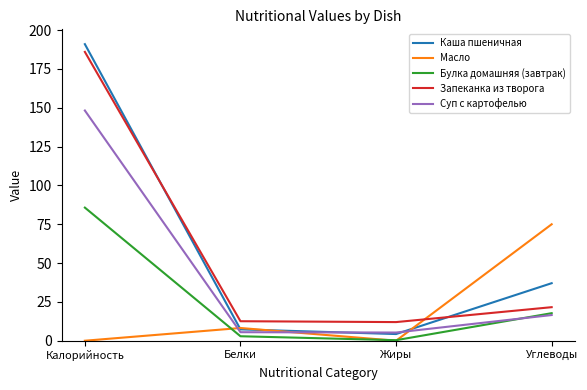

Read the Каша пшеничная value at Калорийность.

191.0